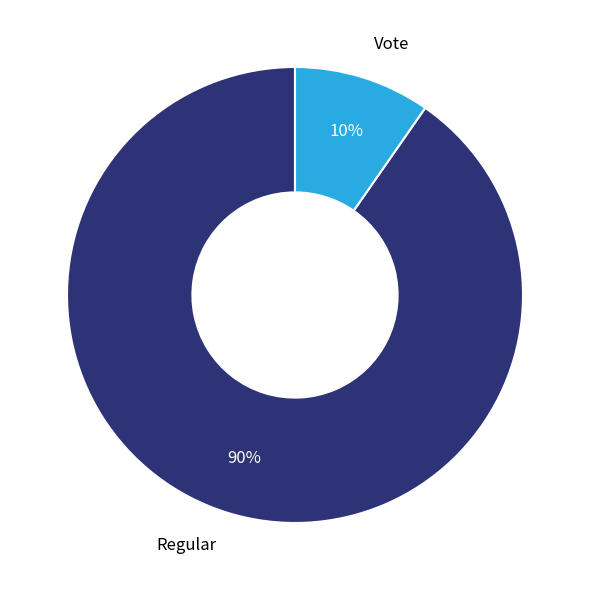

Is Regular the majority of the pie?

Yes